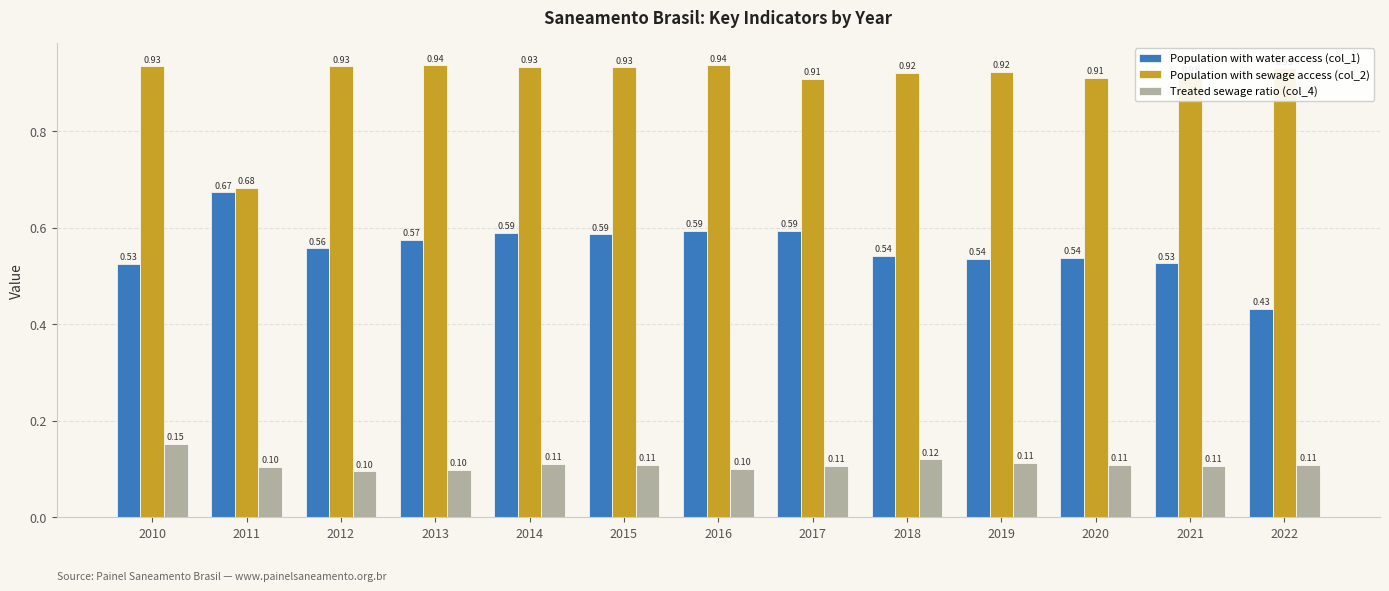

What is the minimum value shown in the chart?

0.1